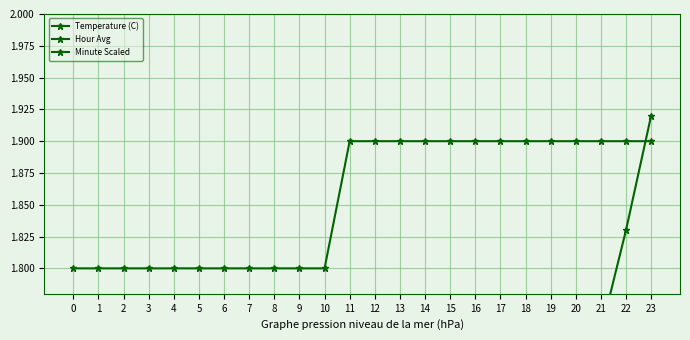

True or false: Hour Avg and Minute Scaled intersect in this chart.

False